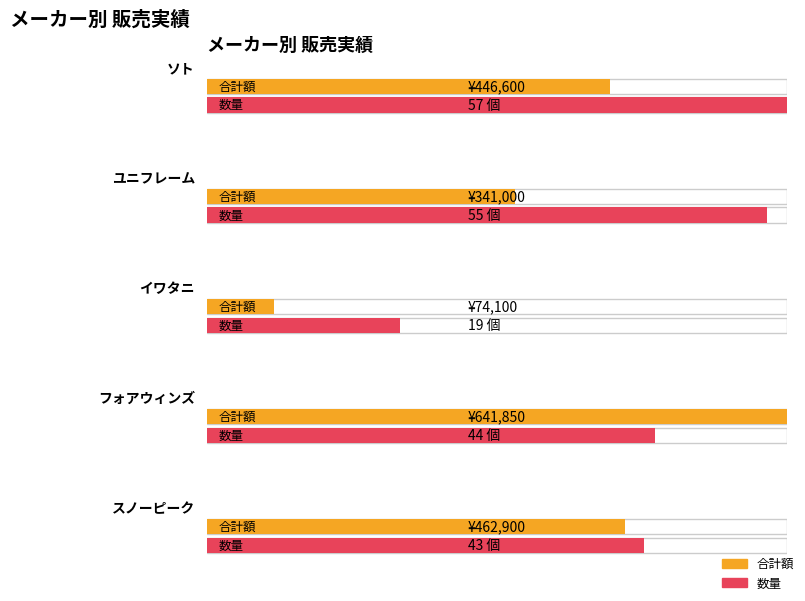

At which label does 数量 first exceed 6?

ソト